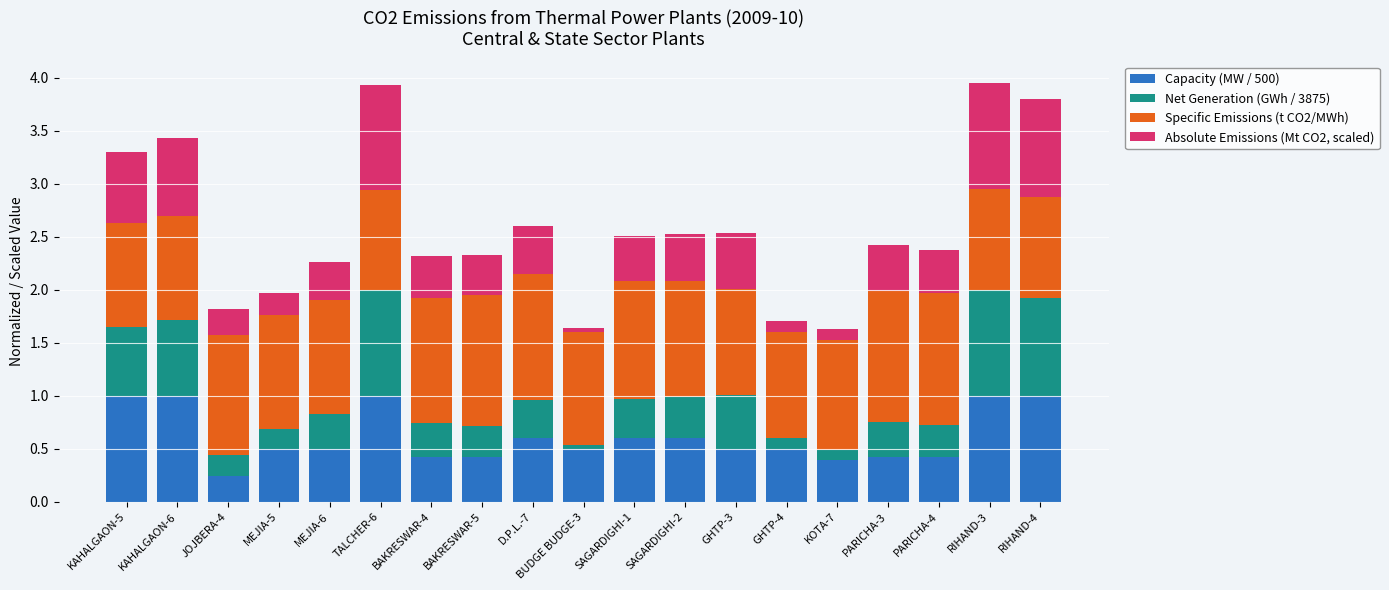

The value of Capacity (MW / 500) at TALCHER-6 is 1.0. True or false?

True